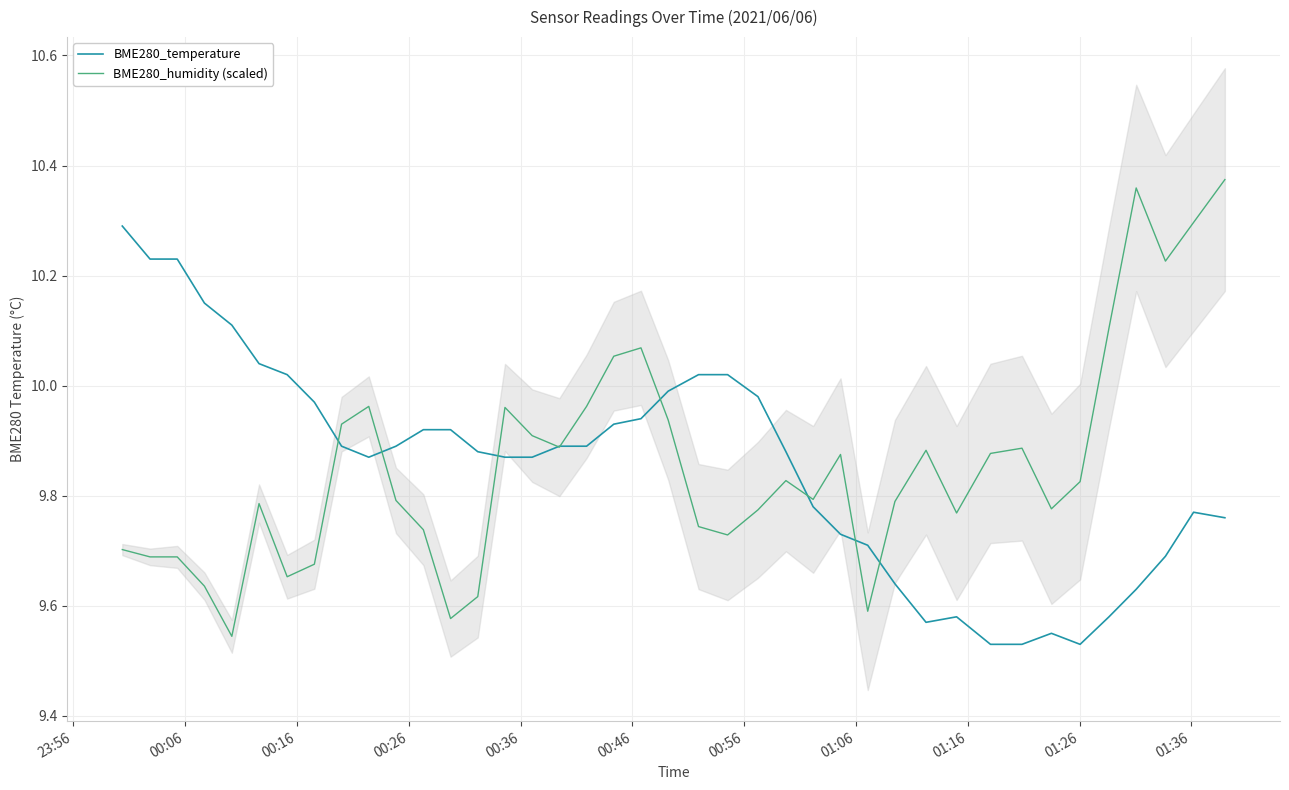

Reading left to right, transcribe all the data shown in this chart.

BME280_temperature: 10.3	10.2	10.2	10.2	10.1	10.0	10.0	10.0	9.9	9.9	9.9	9.9	9.9	9.9	9.9	9.9	9.9	9.9	9.9	9.9	10.0	10.0	10.0	10.0	9.9	9.8	9.7	9.7	9.6	9.6	9.6	9.5	9.5	9.6	9.5	9.6	9.6	9.7	9.8	9.8
BME280_humidity (scaled): 9.7	9.7	9.7	9.6	9.5	9.8	9.7	9.7	9.9	10.0	9.8	9.7	9.6	9.6	10.0	9.9	9.9	10.0	10.1	10.1	9.9	9.7	9.7	9.8	9.8	9.8	9.9	9.6	9.8	9.9	9.8	9.9	9.9	9.8	9.8	10.1	10.4	10.2	10.3	10.4